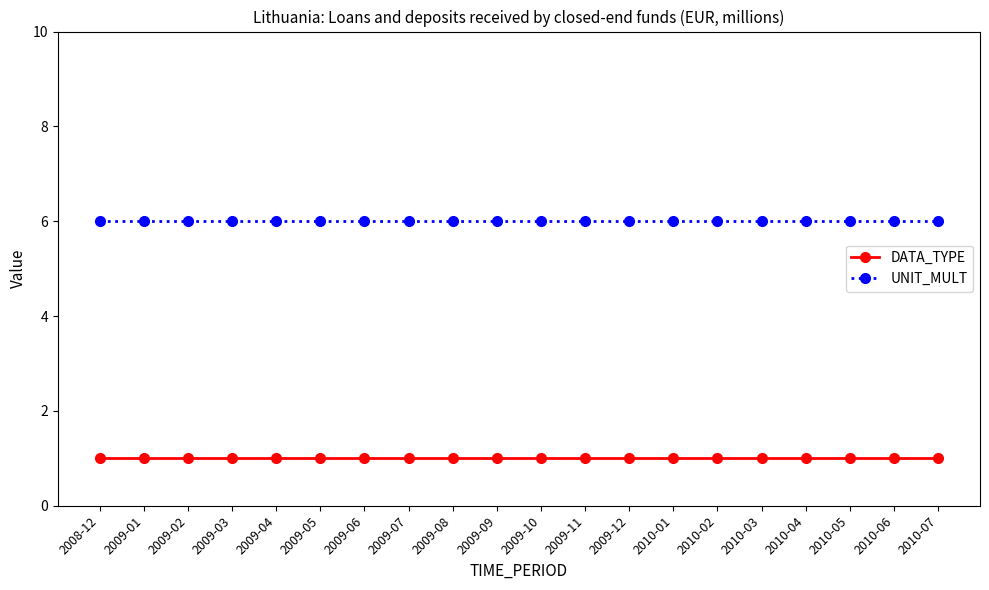

True or false: UNIT_MULT has a value of 6 at 2010-01.

True